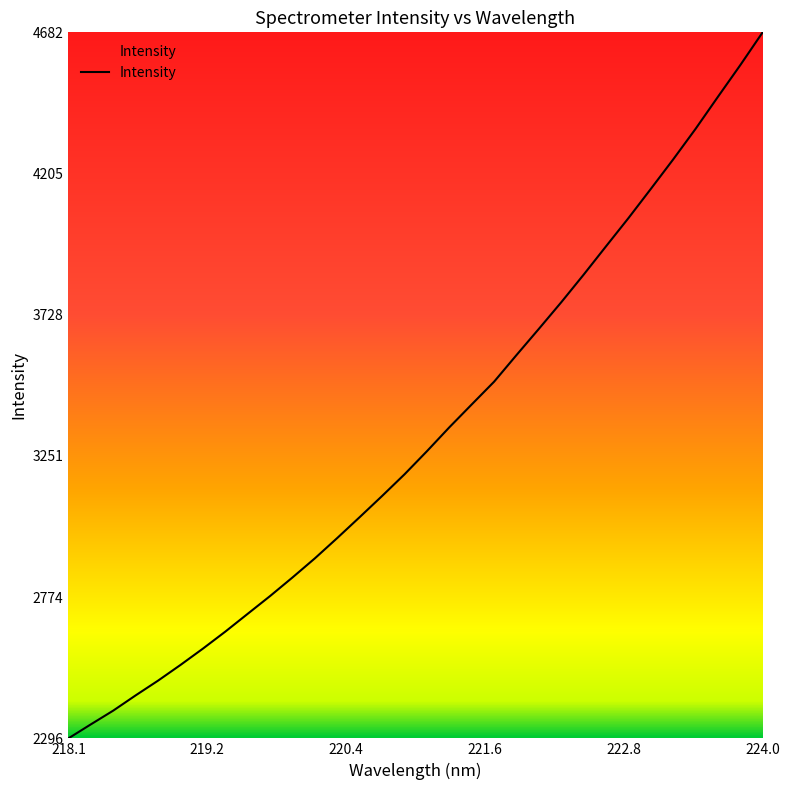

What is the greatest value displayed?

4682.8